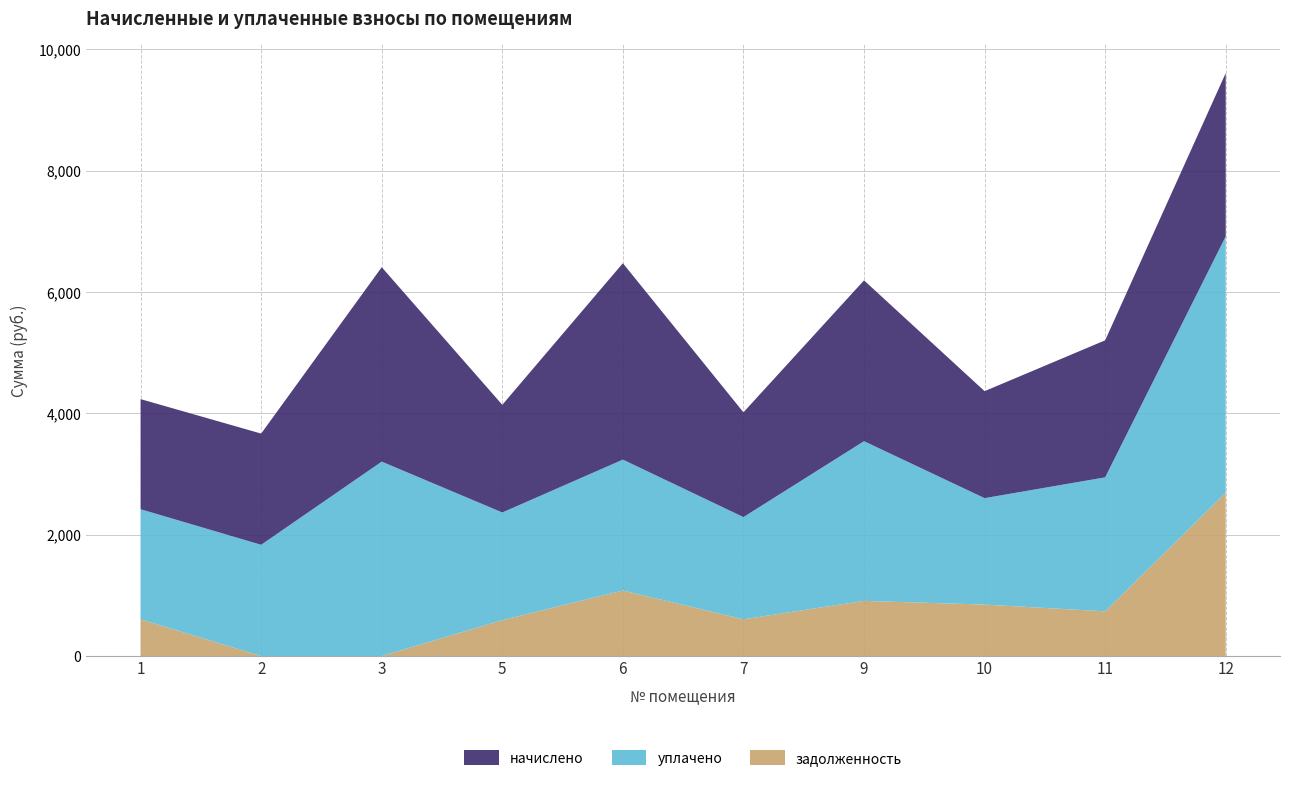

Reading left to right, what are all the values shown in this chart?

начислено: 1814.7	1833.0	3204.1	1774.3	3237.1	1726.7	2650.5	1763.3	2258.2	2690.8
уплачено: 1814.7	1833.0	3204.1	1774.3	2158.1	1684.6	2631.6	1754.3	2208.3	4226.3
задолженность: 604.9	0.0	0.0	591.5	1079.0	605.3	909.1	847.6	736.7	2690.8